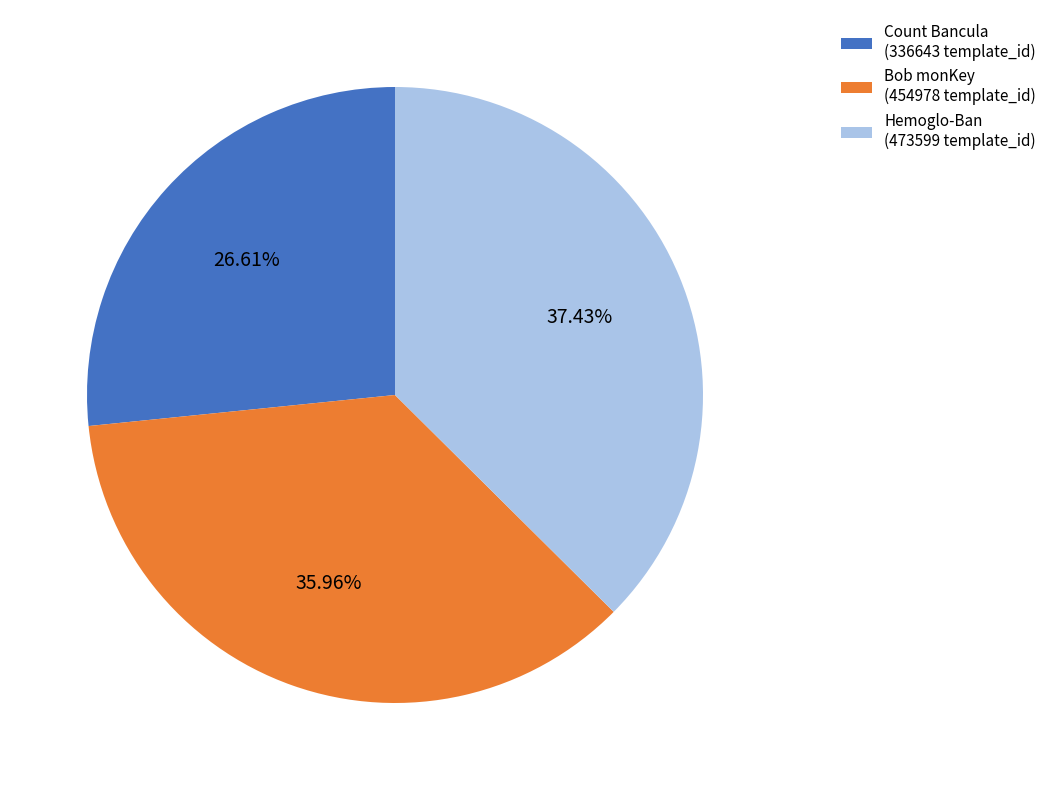

Count the number of slices in the pie.

3